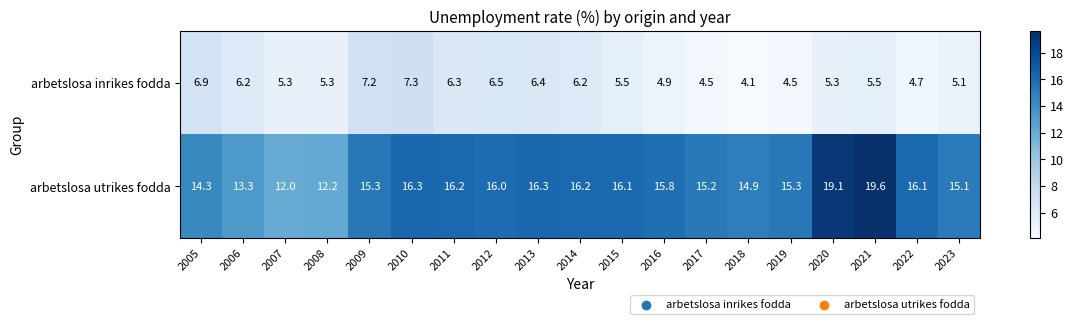

What is the difference between the highest and lowest values at 2008?

6.9